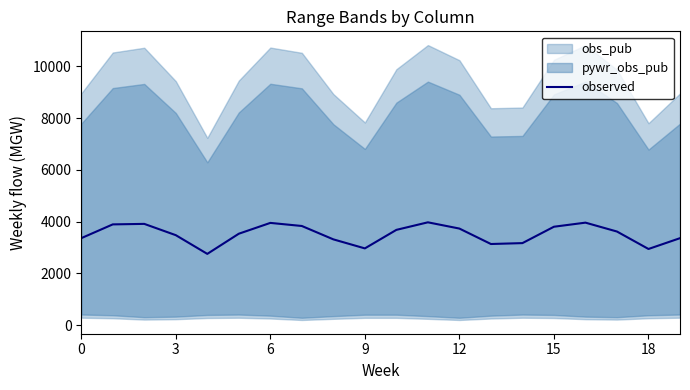

What is the minimum value for observed?

2752.4